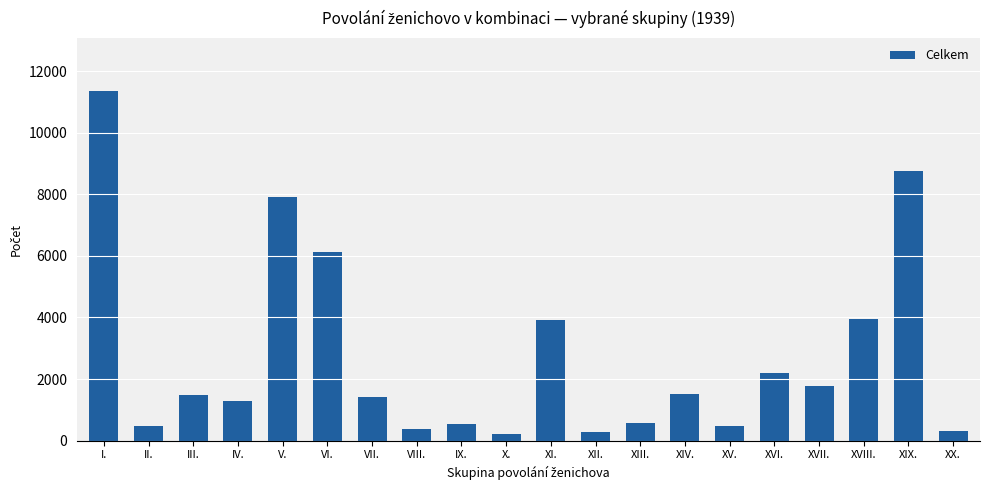

Which category has the highest value across all series?

I.